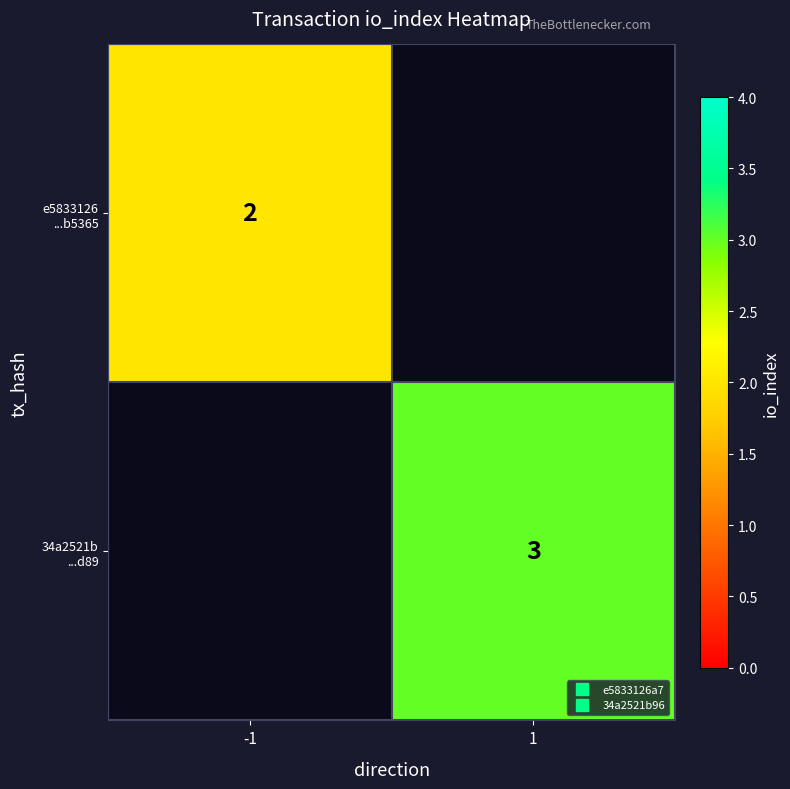

Rank the categories by 34a2521b ...d89 value from highest to lowest.

-1, 1